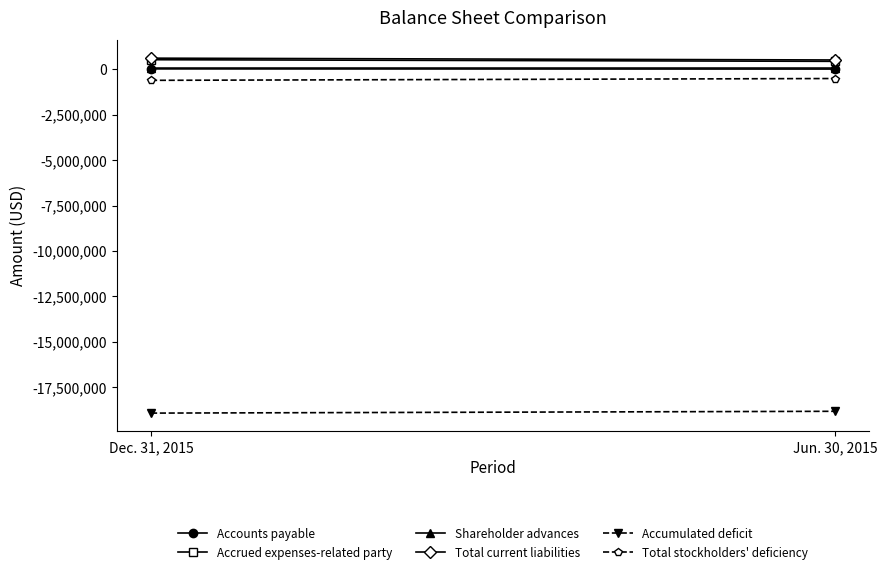

What position from the left is Dec. 31, 2015?

1